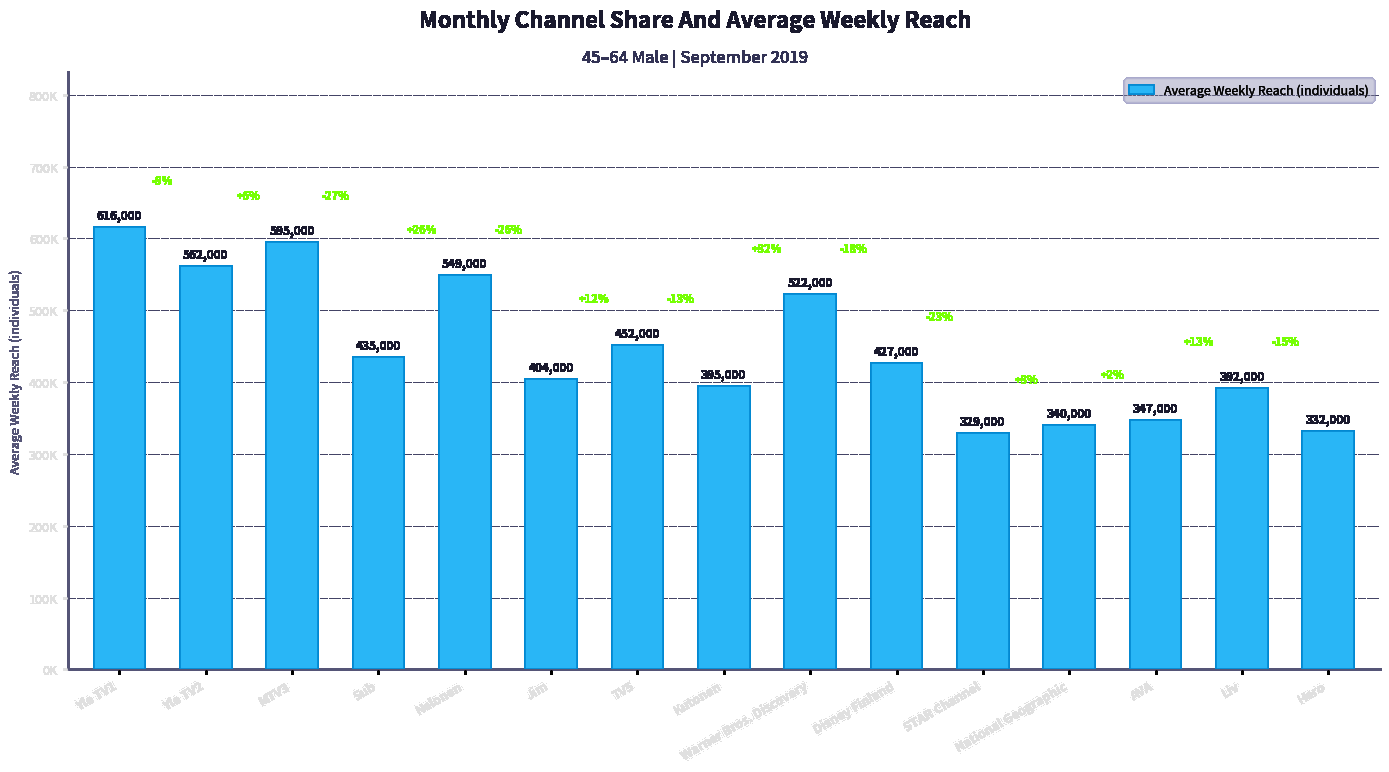

What is the approximate value at Sub, to the nearest 100?

435000